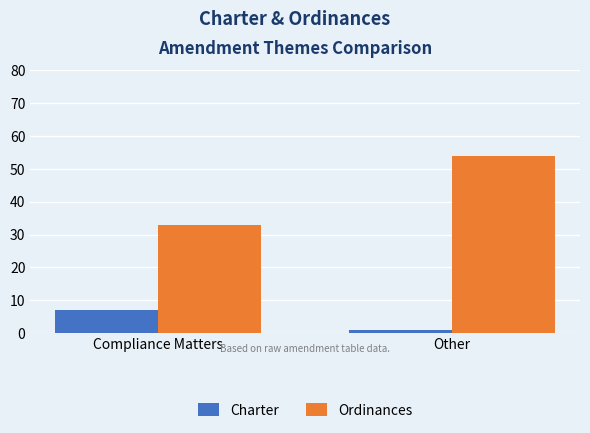

List the labels in order of Charter value, largest first.

Compliance Matters, Other